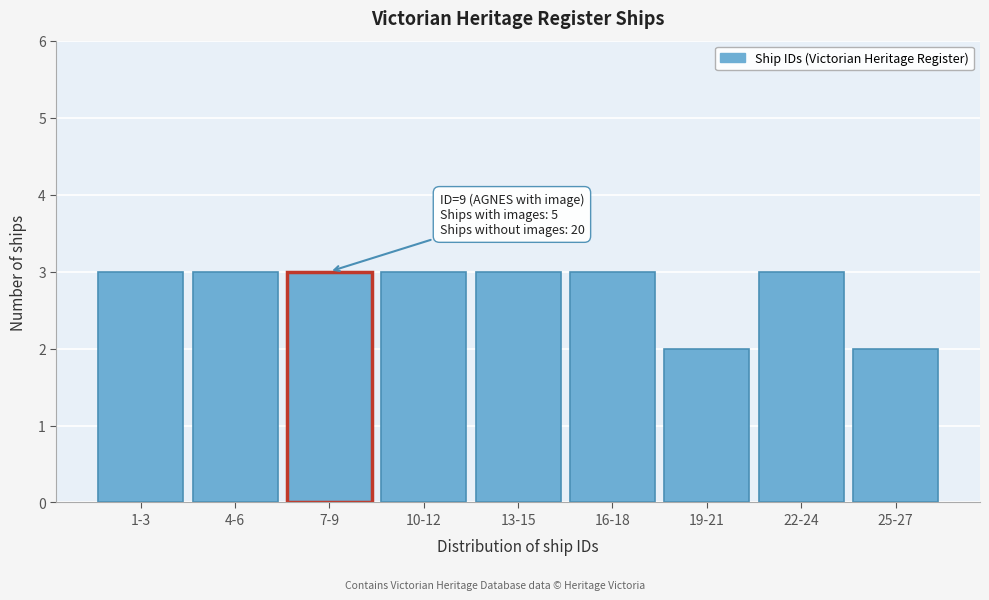

Reading left to right, list all the values displayed in this chart.

3	3	3	3	3	3	2	3	2